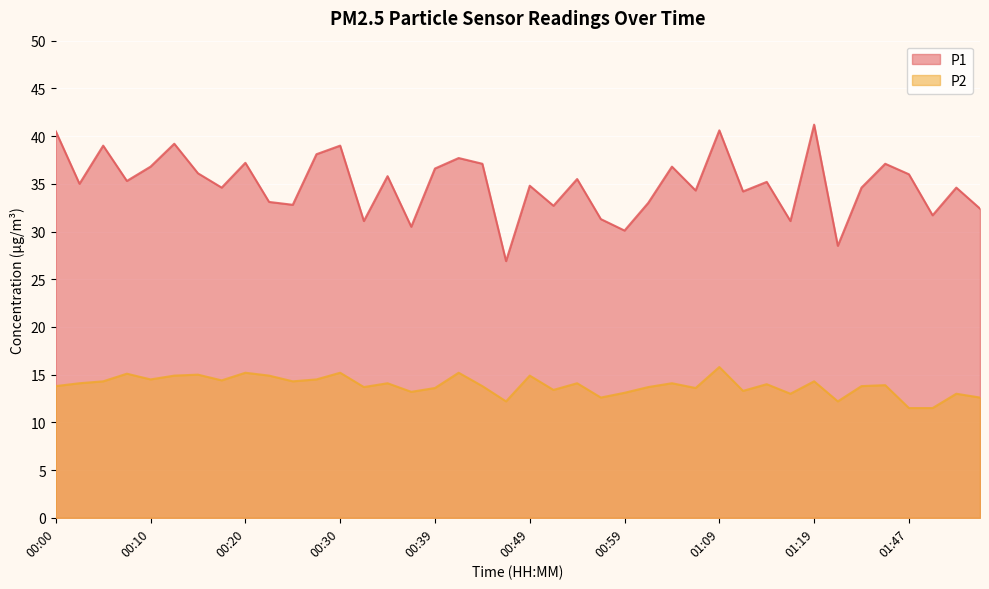

Rank the series by their average value, from highest to lowest.

P1, P2